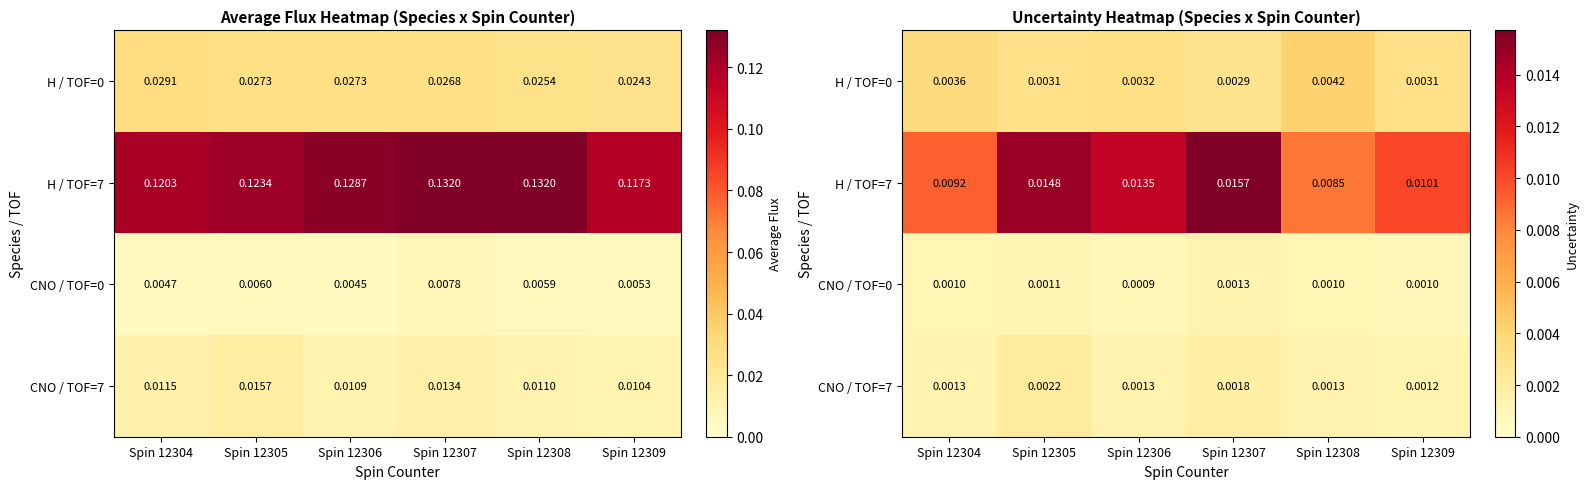

The value of H / TOF=0 at Spin 12304 is 0.0. True or false?

False